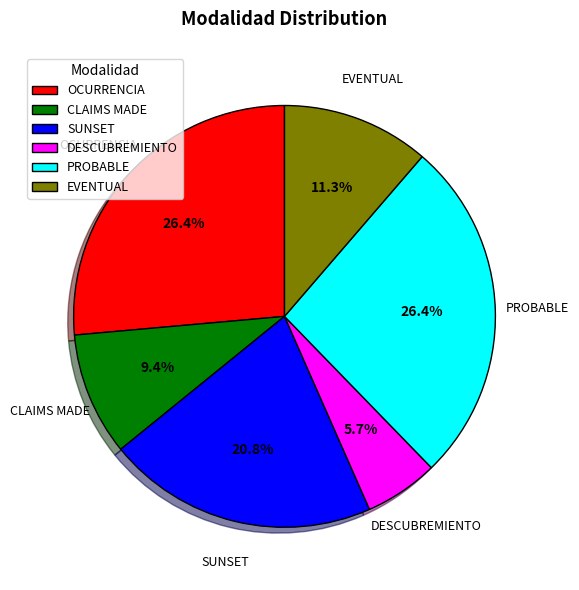

Which category has the smallest portion of the pie?

DESCUBREMIENTO